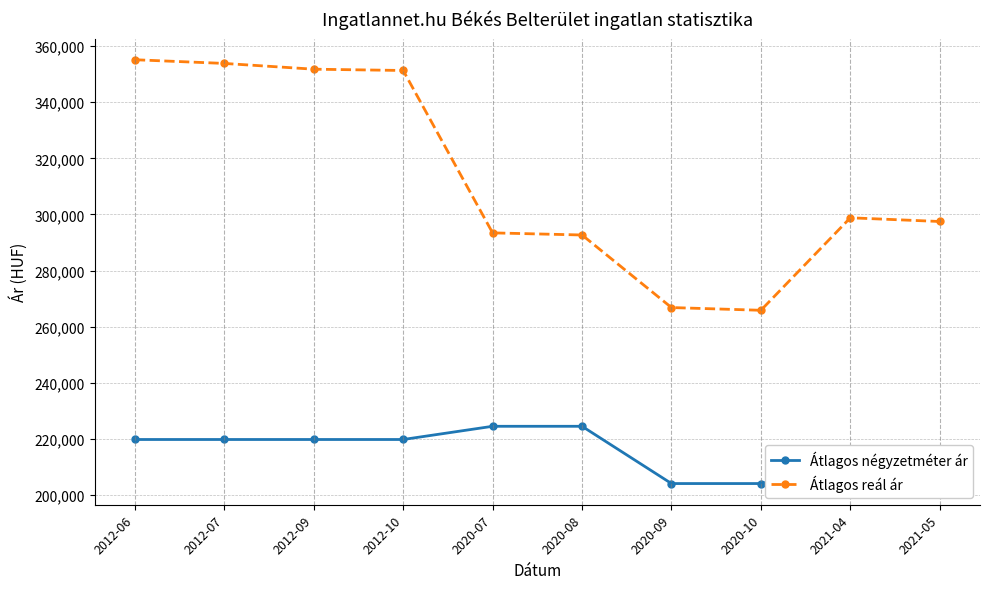

What is the approximate value of Átlagos négyzetméter ár at 2021-05?

210204